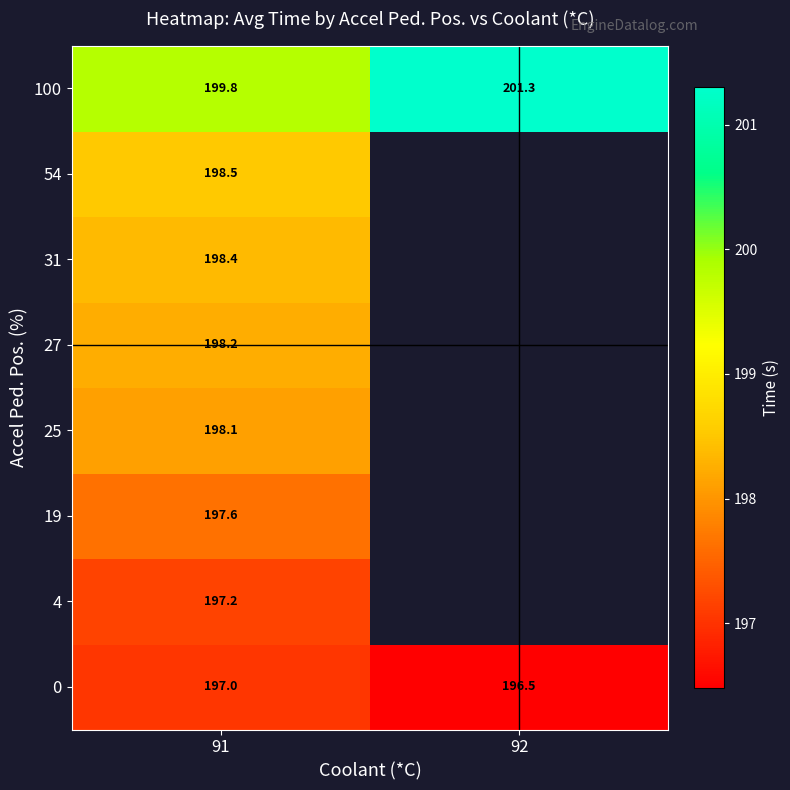

Which category has the lowest value across all series?

92